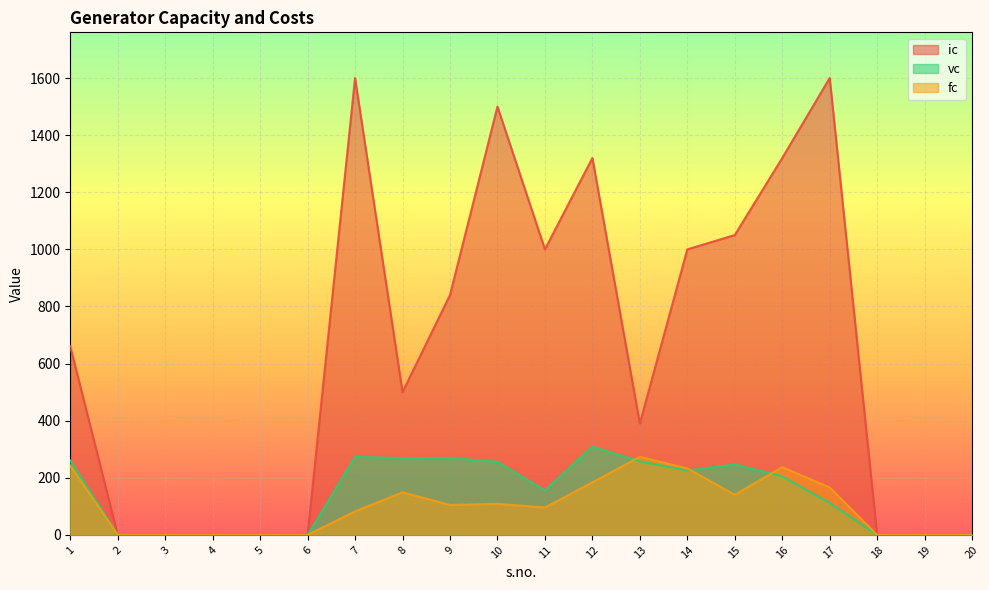

How many values in the fc series exceed 104?

10